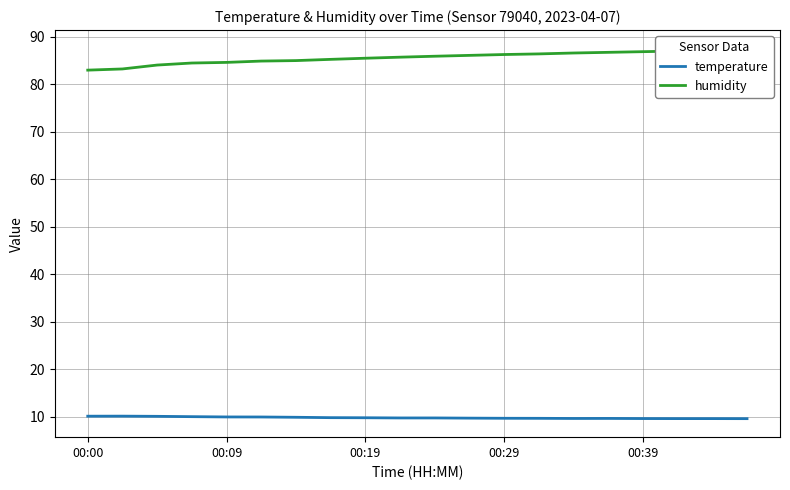

The value of temperature at 00:19 is 6.0. True or false?

False